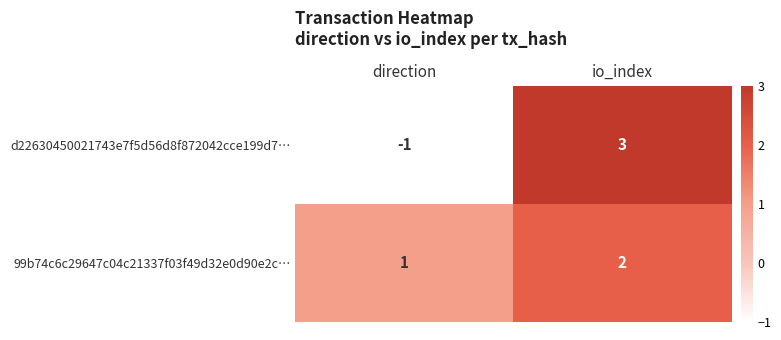

Is it true that d22630450021743e7f5d56d8f872042cce199d7… equals 1 at io_index?

False